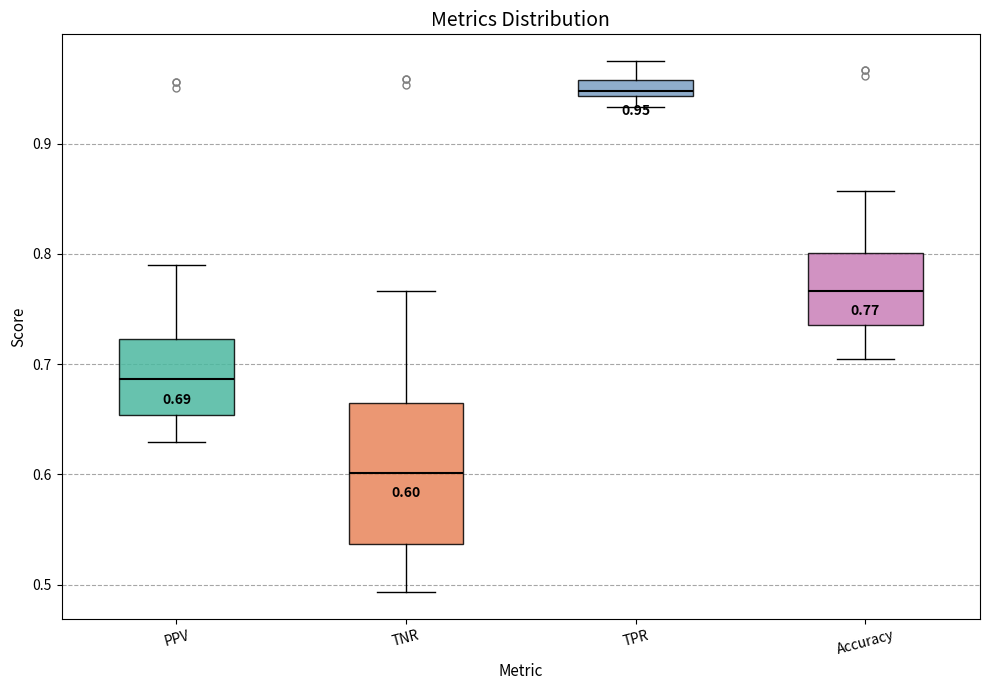

Which box has the lowest median line?

TNR